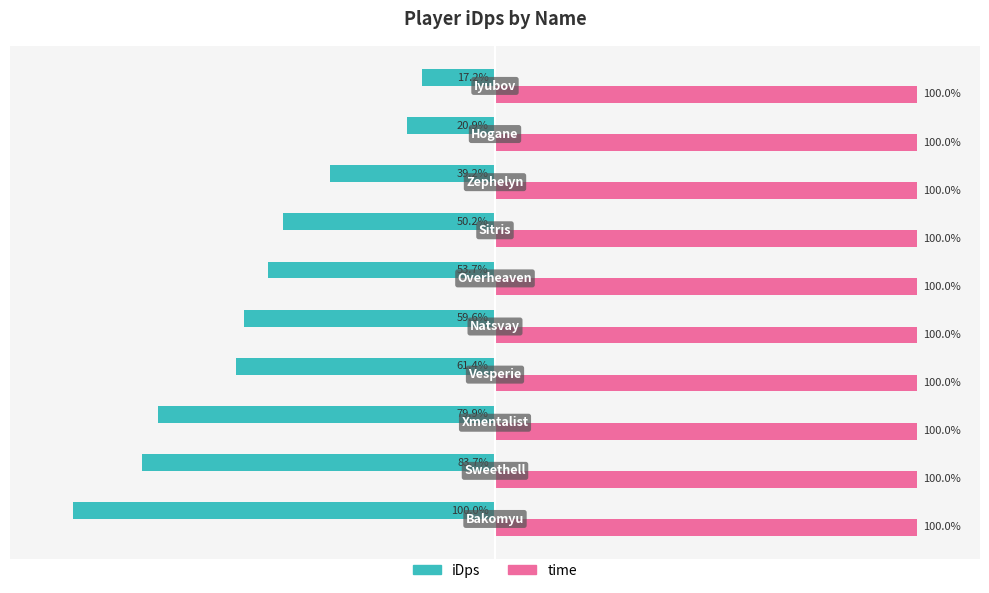

Which series has the largest range (max minus min)?

iDps